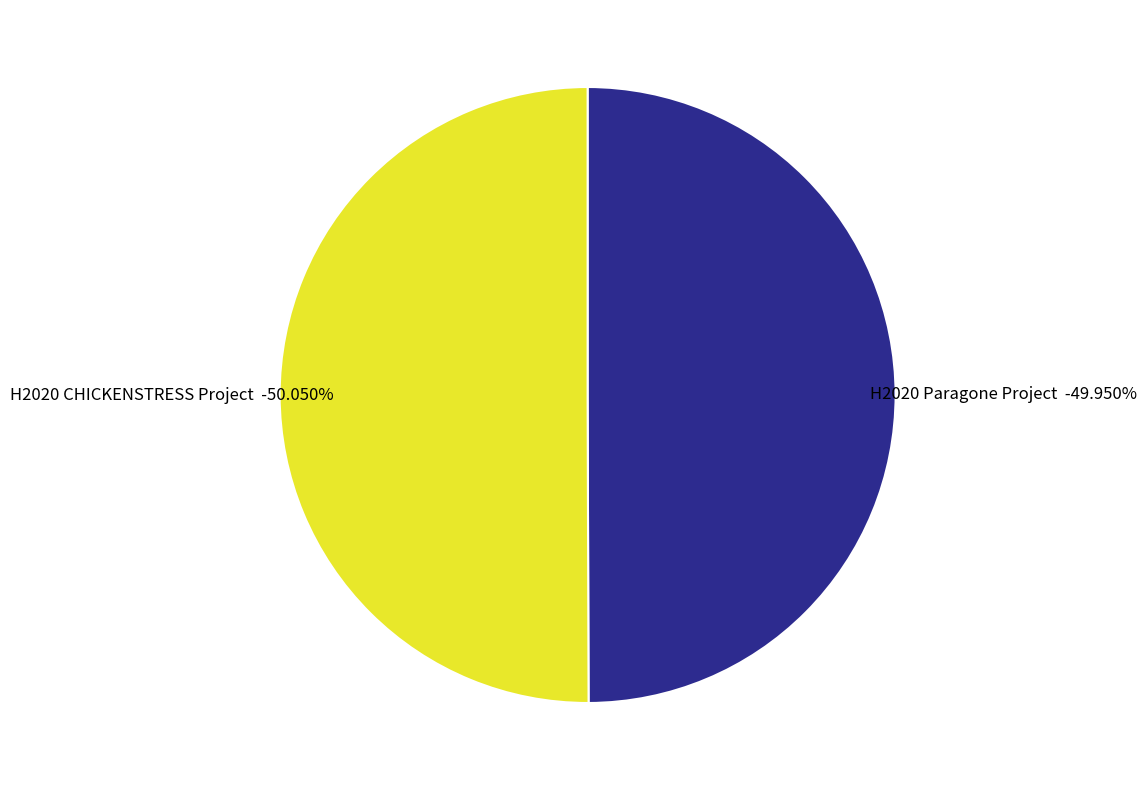

Is there any slice that represents more than half of the pie?

Yes